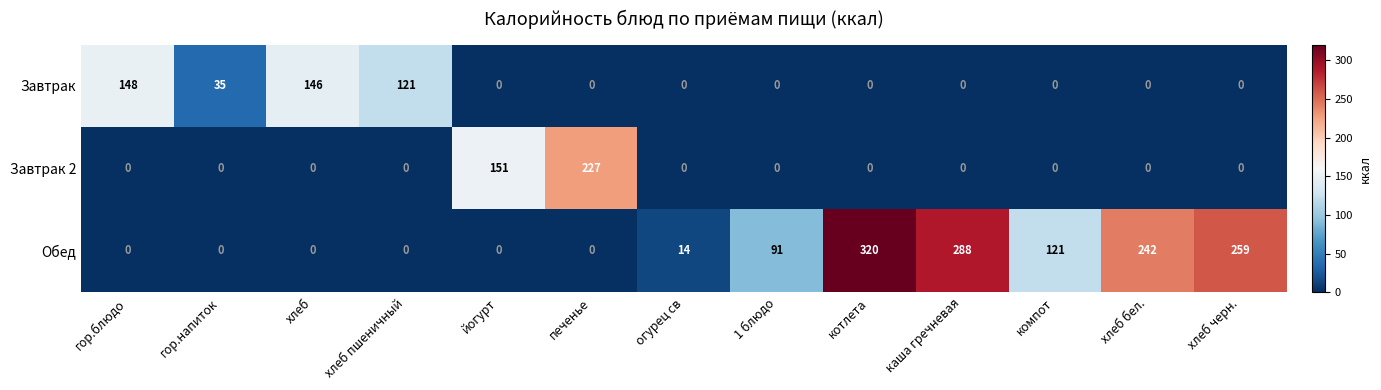

Where is Завтрак 2 nearest to the value 113?

йогурт